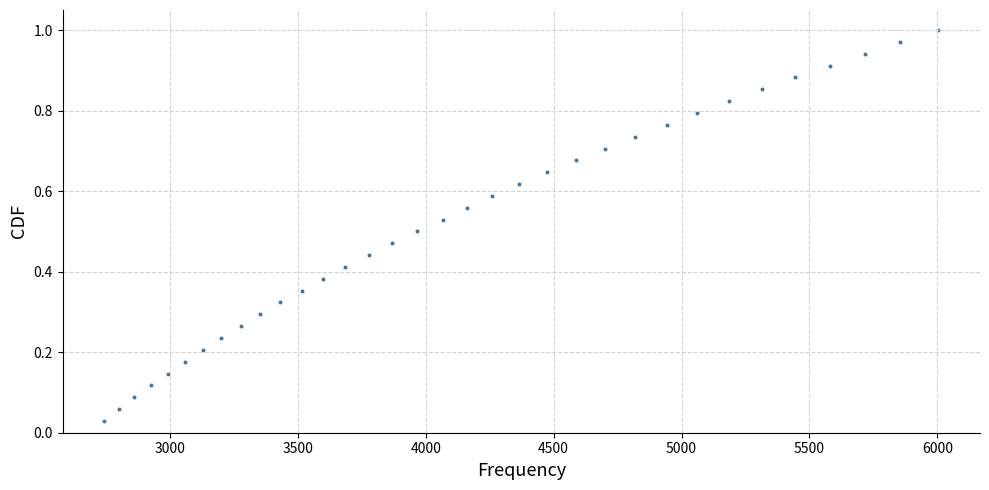

What is the range of X values (max minus min)?

3260.1